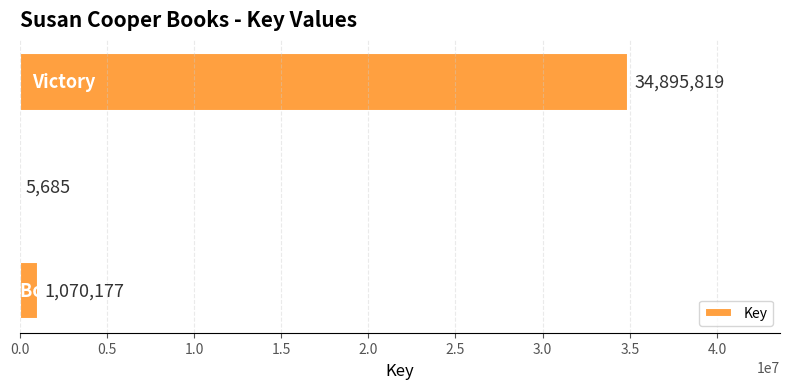

How many series are shown in this chart?

1